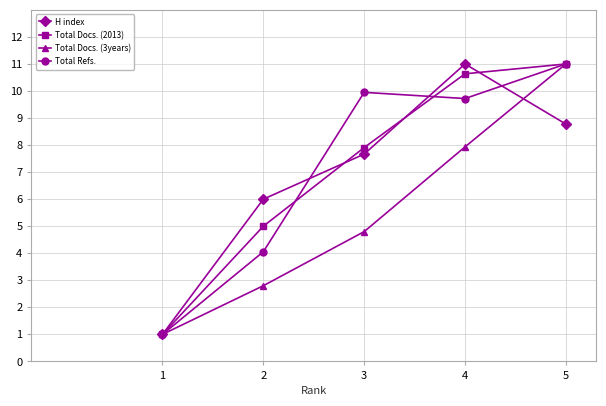

Count the number of data series in this chart.

4